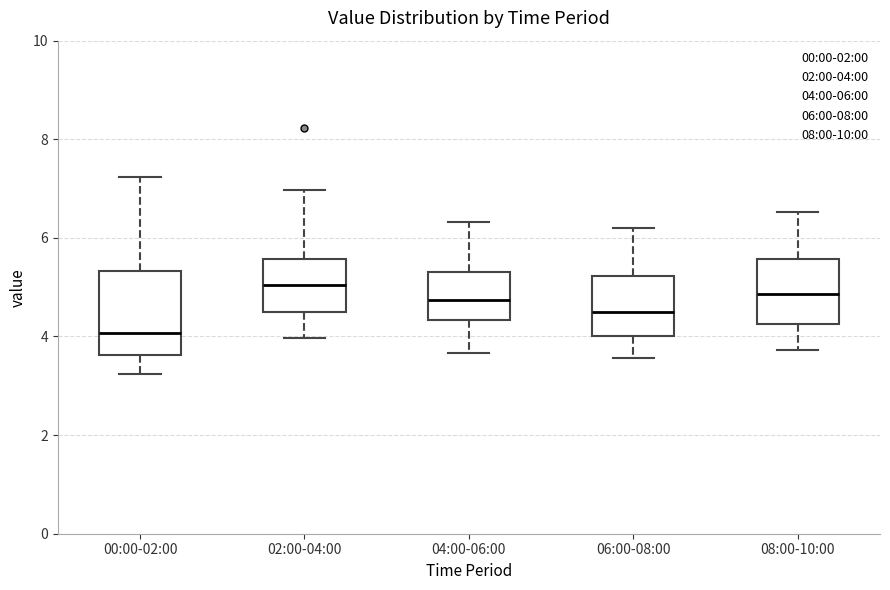

Comparing the boxes themselves (not the whiskers), which one is the tallest?

00:00-02:00